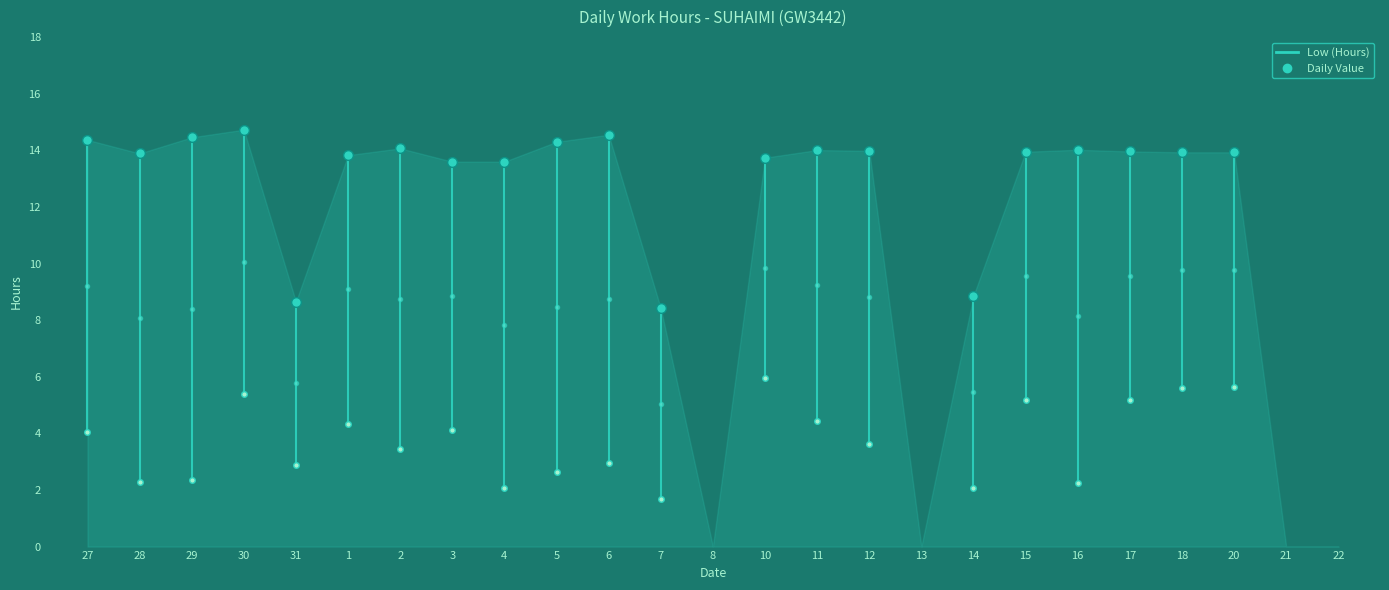

Where does the data first go above 13?

27